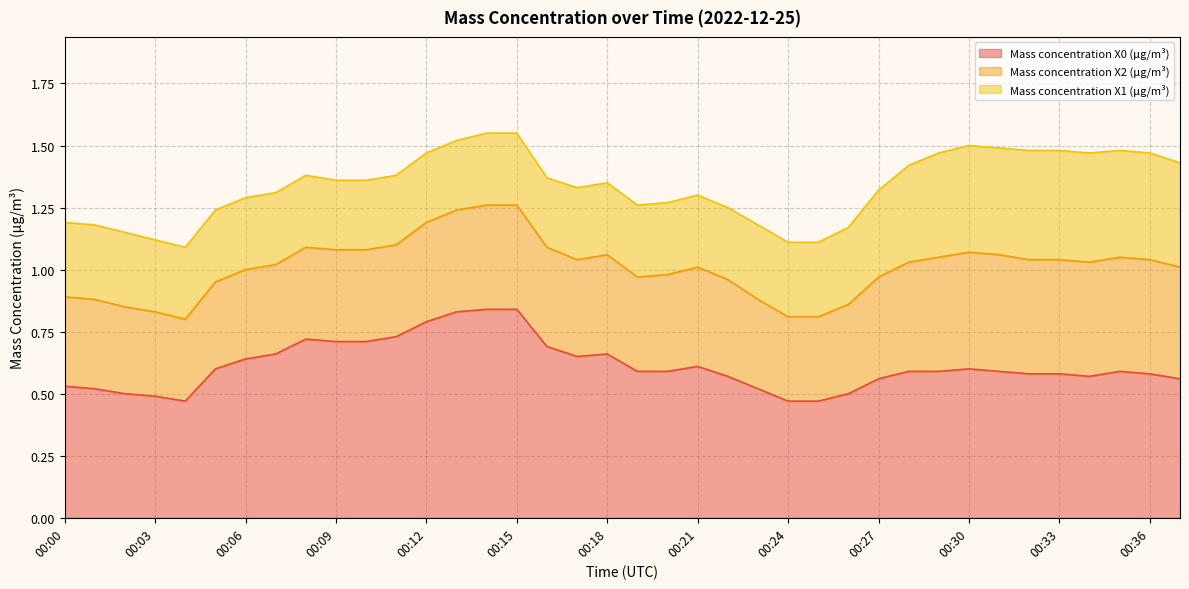

At which label does Mass concentration X1 (μg/m³) reach its minimum?

00:09